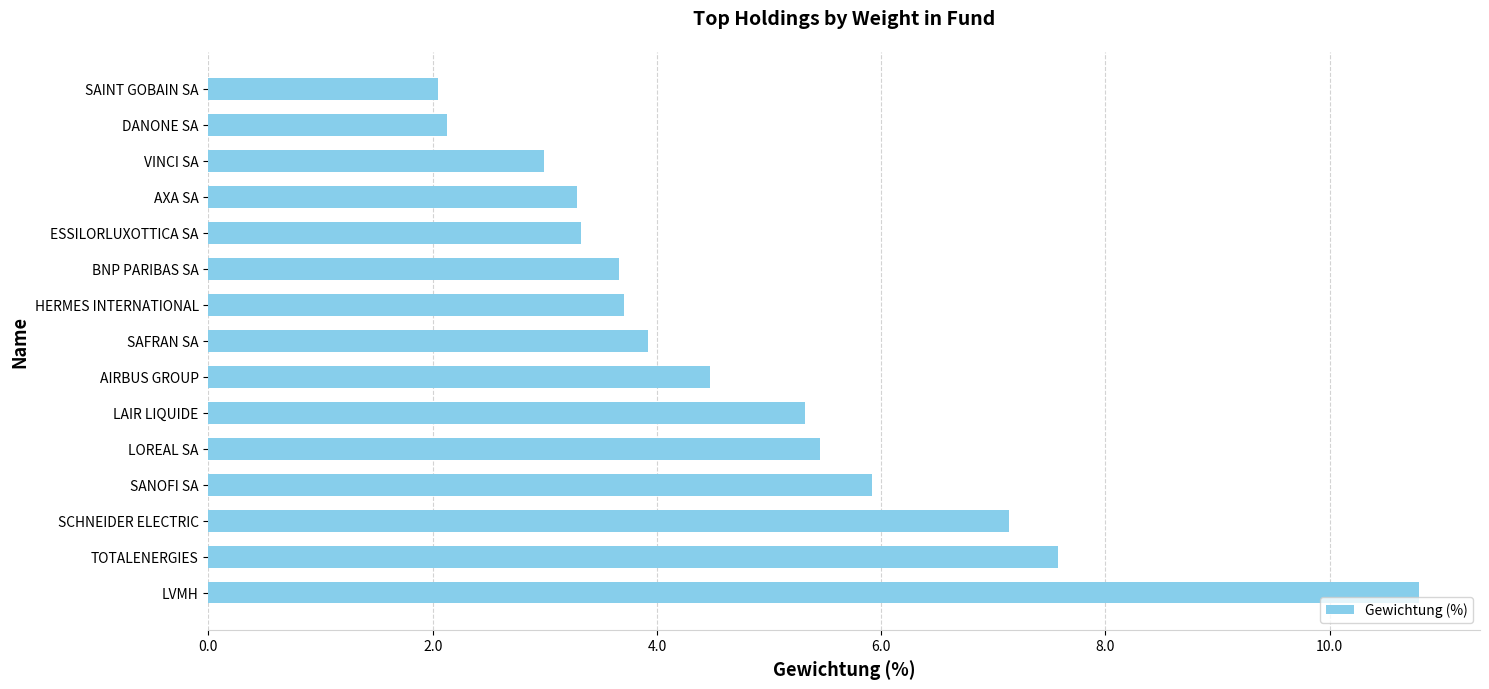

What is the sum of all values?

71.8